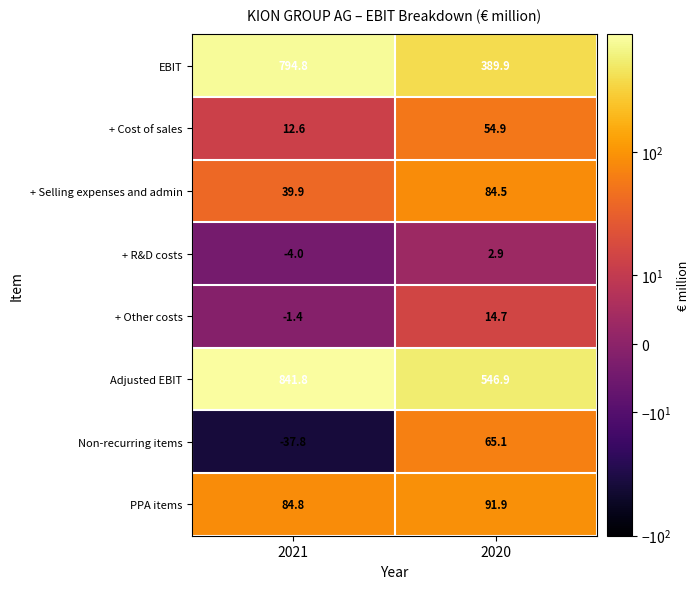

What is the lowest value of the EBIT series?

389.9